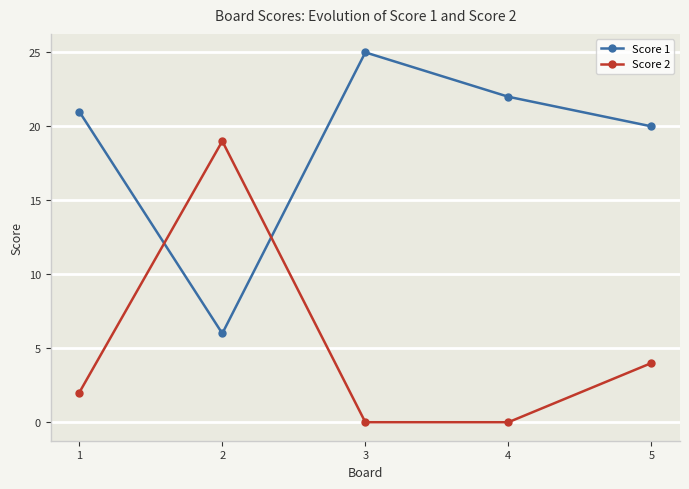

How many Score 2 values are between 0 and 4?

4